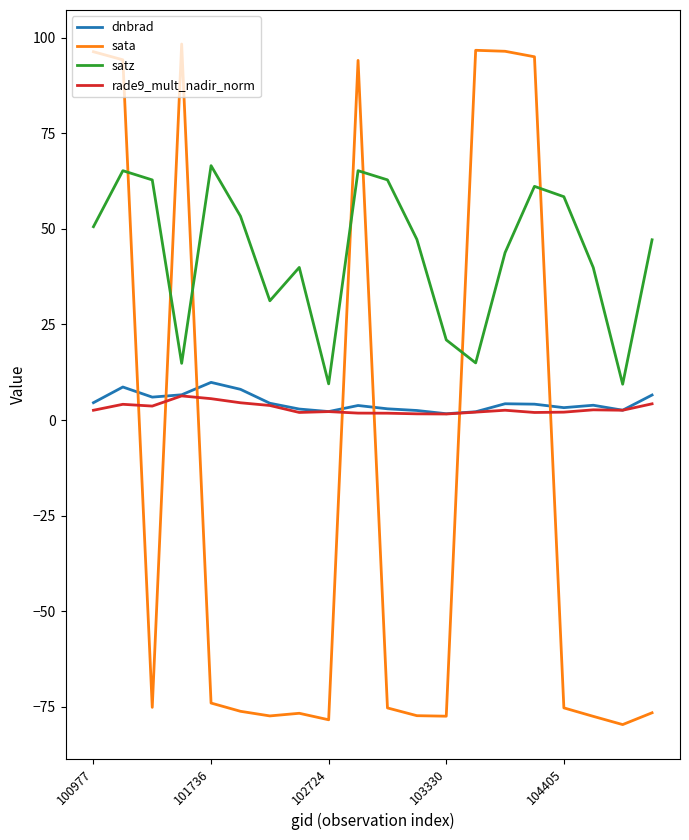

Is this an area chart (filled region under the line)?

No